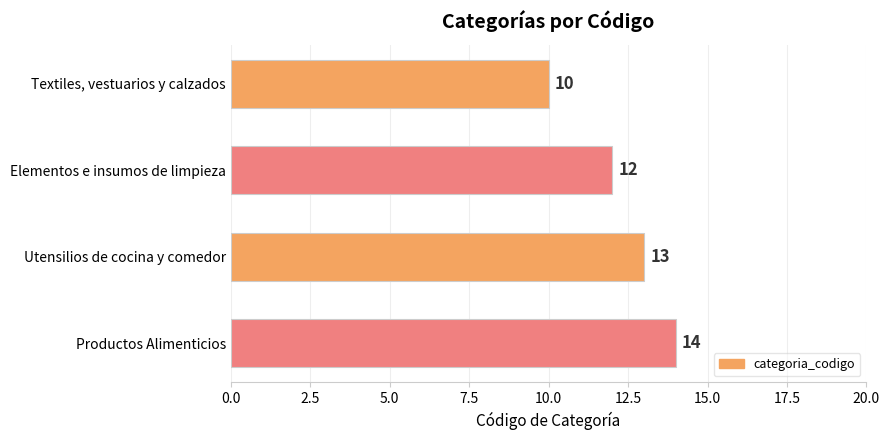

List the labels in order of value, smallest first.

Textiles, vestuarios y calzados, Elementos e insumos de limpieza, Utensilios de cocina y comedor, Productos Alimenticios